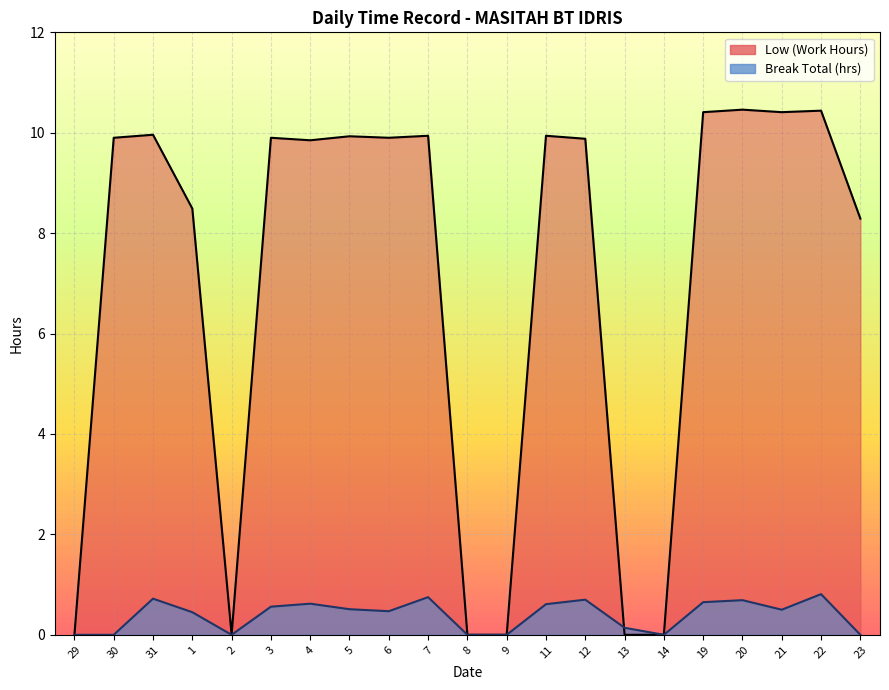

What is the label of the 4th point from the right?

20